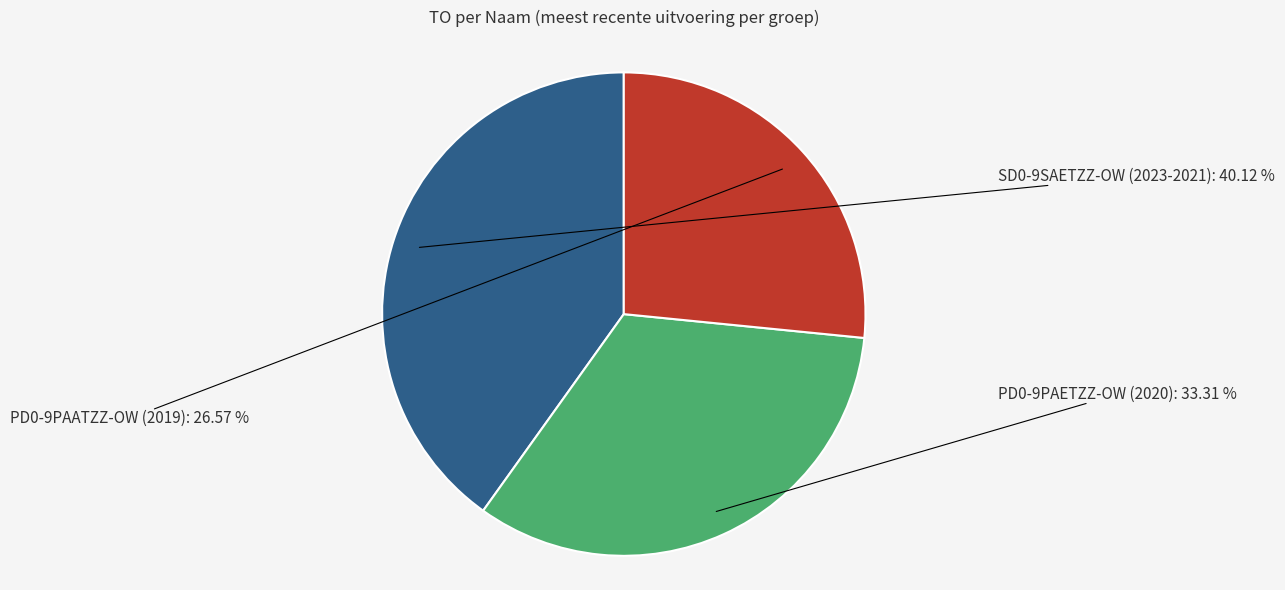

Does any single category account for the majority?

No